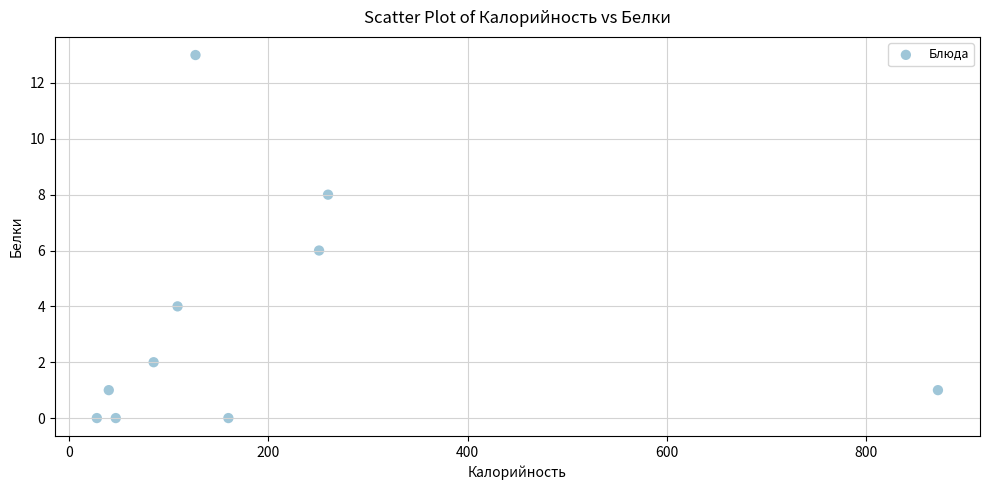

What is the average X value?

198